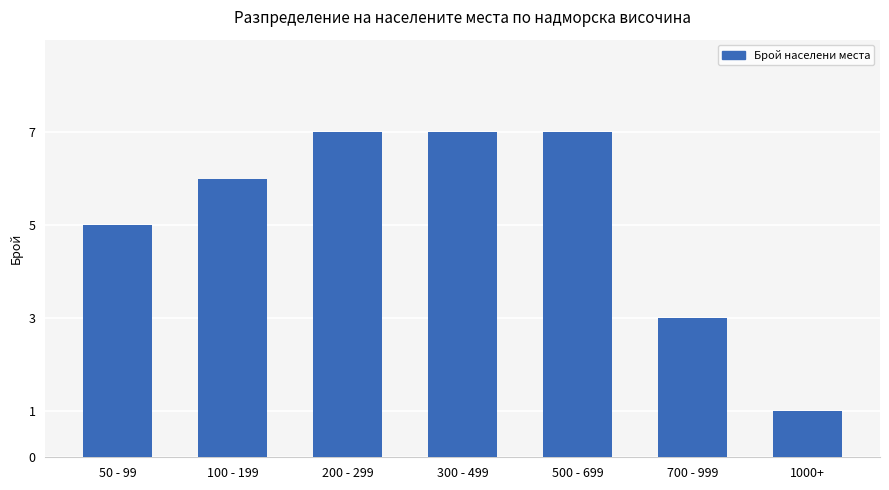

Approximately how many times larger is the value at 1000+ compared to 50 - 99?

0.2